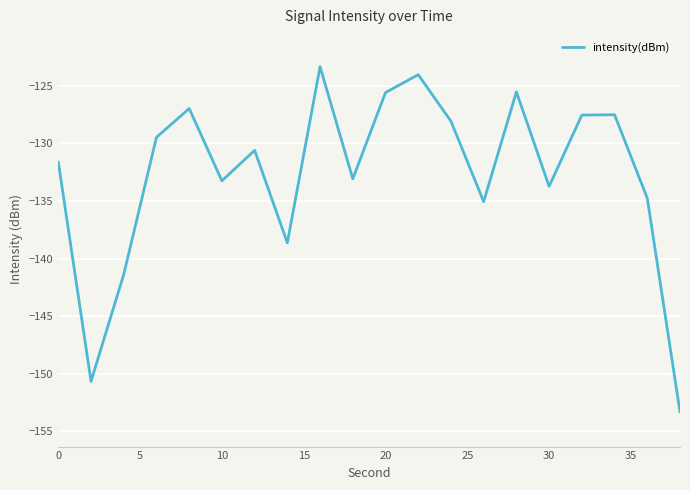

What is the greatest value displayed?

-123.4